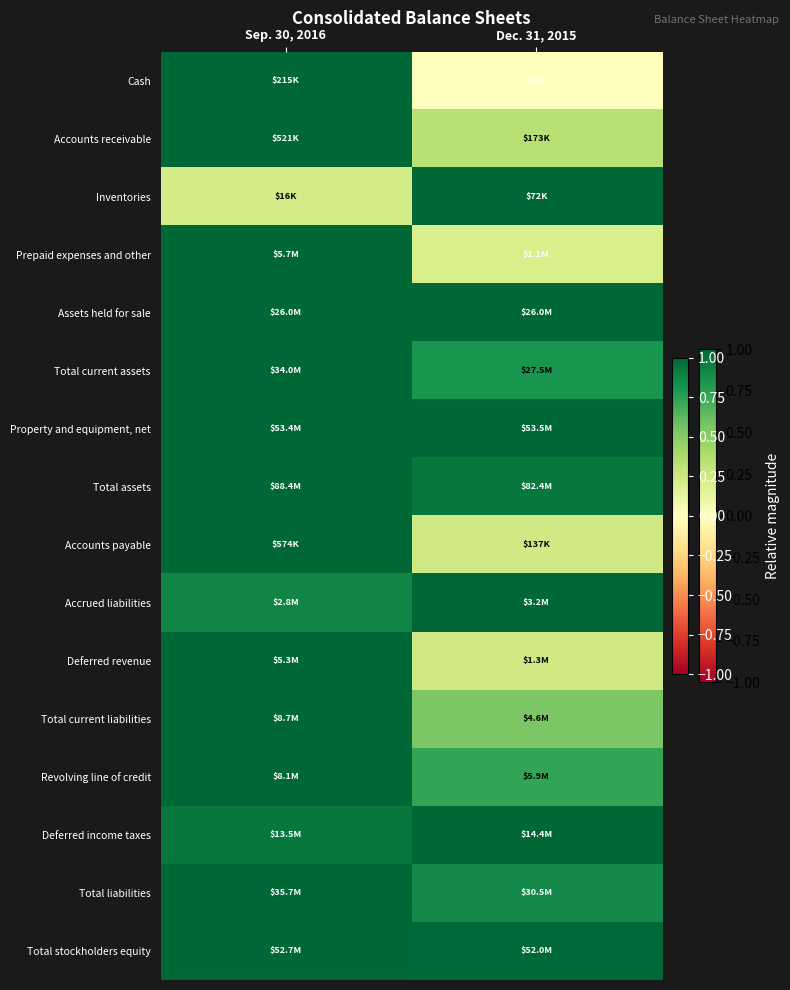

Reading left to right, transcribe all the data shown in this chart.

Cash: Sep. 30, 2016=1.0	Dec. 31, 2015=0.0
Accounts receivable: Sep. 30, 2016=1.0	Dec. 31, 2015=0.3
Inventories: Sep. 30, 2016=0.2	Dec. 31, 2015=1.0
Prepaid expenses and other: Sep. 30, 2016=1.0	Dec. 31, 2015=0.2
Assets held for sale: Sep. 30, 2016=1.0	Dec. 31, 2015=1.0
Total current assets: Sep. 30, 2016=1.0	Dec. 31, 2015=0.8
Property and equipment, net: Sep. 30, 2016=1.0	Dec. 31, 2015=1.0
Total assets: Sep. 30, 2016=1.0	Dec. 31, 2015=0.9
Accounts payable: Sep. 30, 2016=1.0	Dec. 31, 2015=0.2
Accrued liabilities: Sep. 30, 2016=0.9	Dec. 31, 2015=1.0
Deferred revenue: Sep. 30, 2016=1.0	Dec. 31, 2015=0.2
Total current liabilities: Sep. 30, 2016=1.0	Dec. 31, 2015=0.5
Revolving line of credit: Sep. 30, 2016=1.0	Dec. 31, 2015=0.7
Deferred income taxes: Sep. 30, 2016=0.9	Dec. 31, 2015=1.0
Total liabilities: Sep. 30, 2016=1.0	Dec. 31, 2015=0.9
Total stockholders equity: Sep. 30, 2016=1.0	Dec. 31, 2015=1.0